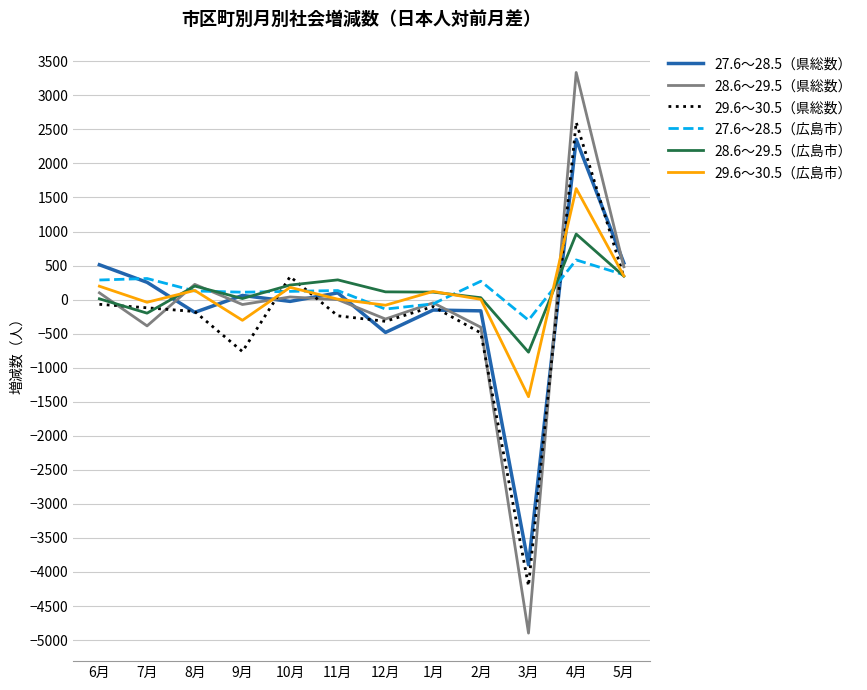

What is the approximate value of 29.6～30.5（県総数） at 10月, to the nearest 10?

340